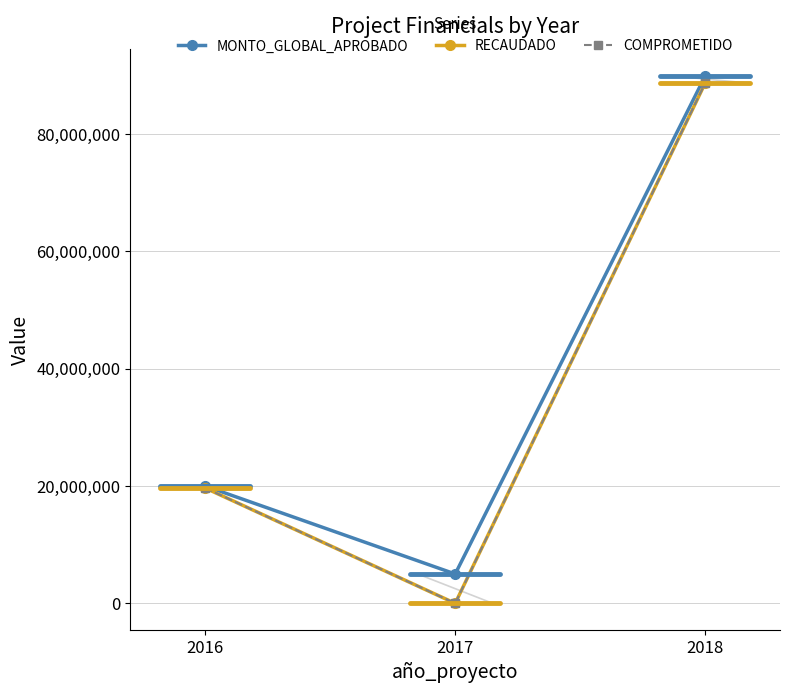

Is this an area chart (filled region under the line)?

No